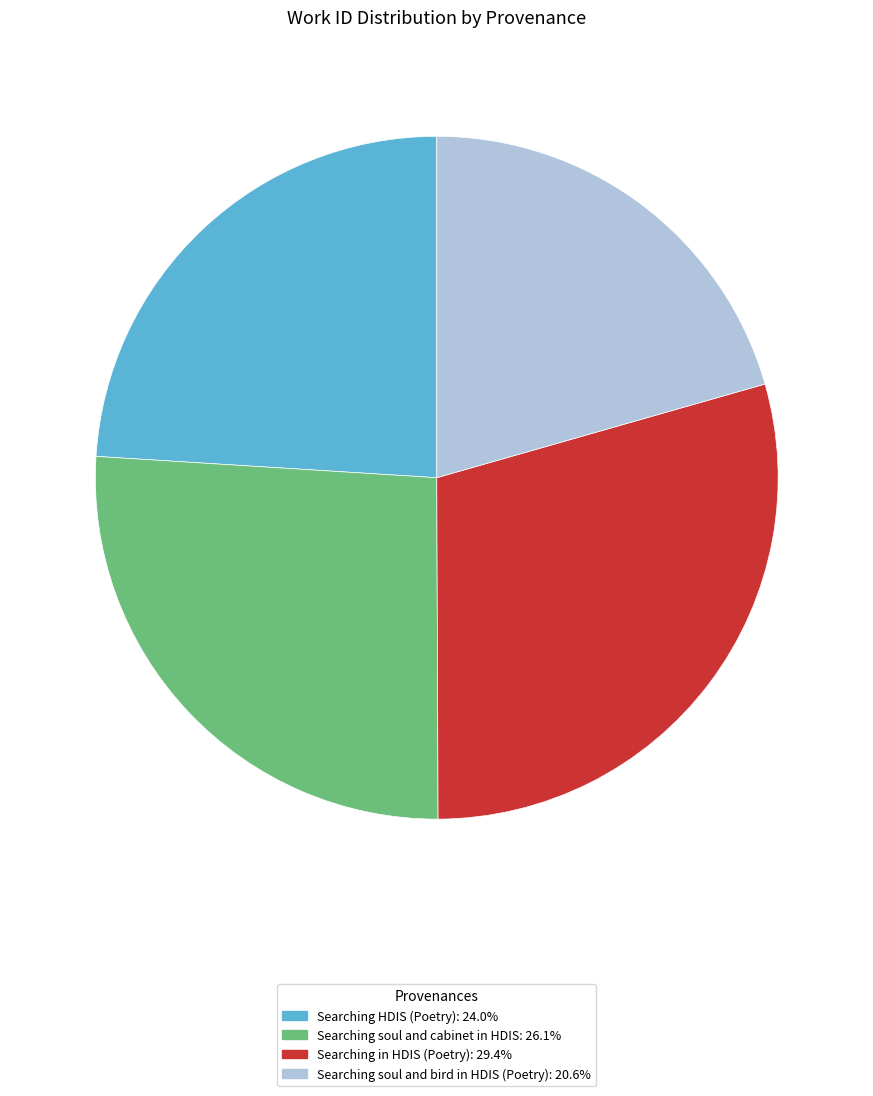

What is the largest slice in the pie chart?

Searching in HDIS (Poetry)